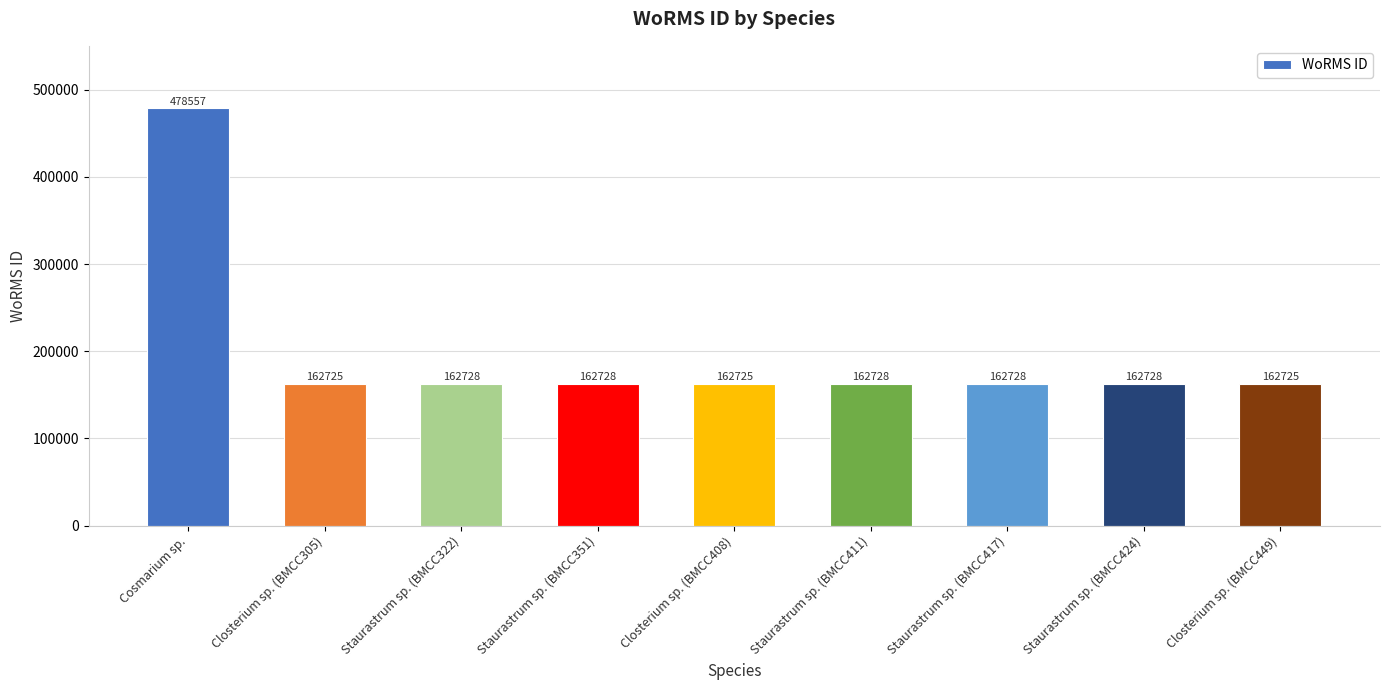

What is the ratio of the value at Staurastrum sp. (BMCC417) to the value at Closterium sp. (BMCC449)?

1.0